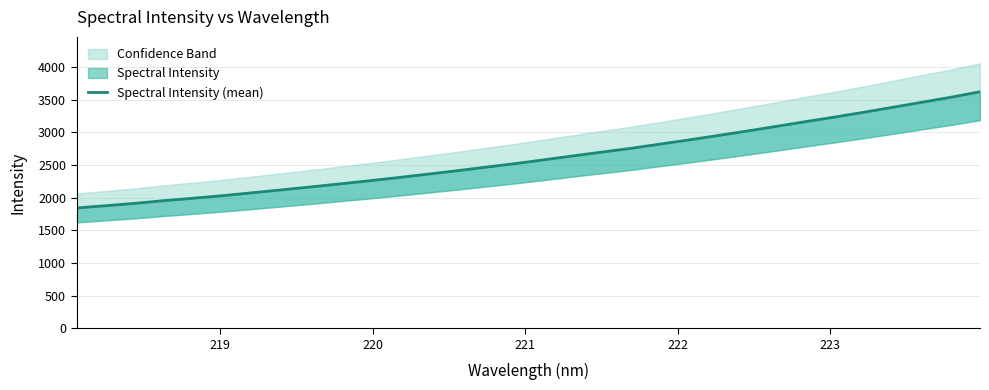

What is the maximum value shown in the chart?

3620.1